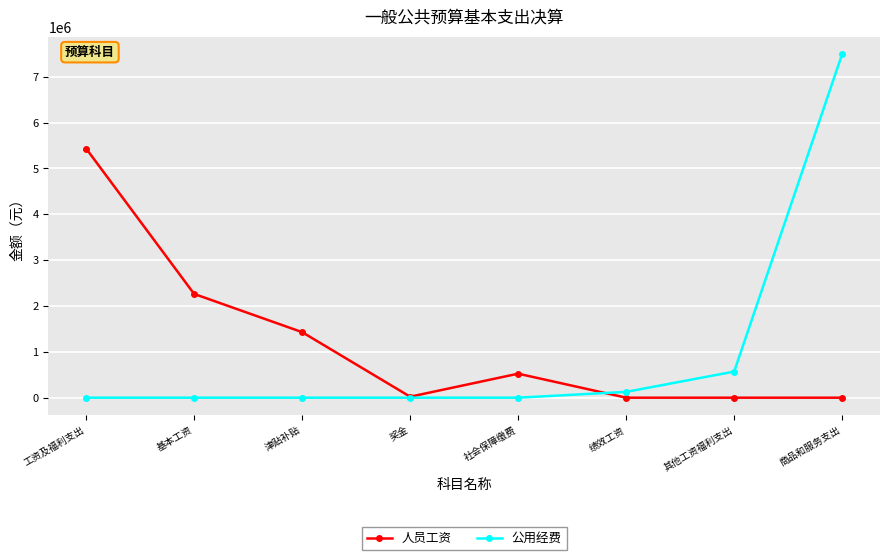

What is the label of the 2nd point from the right?

其他工资福利支出